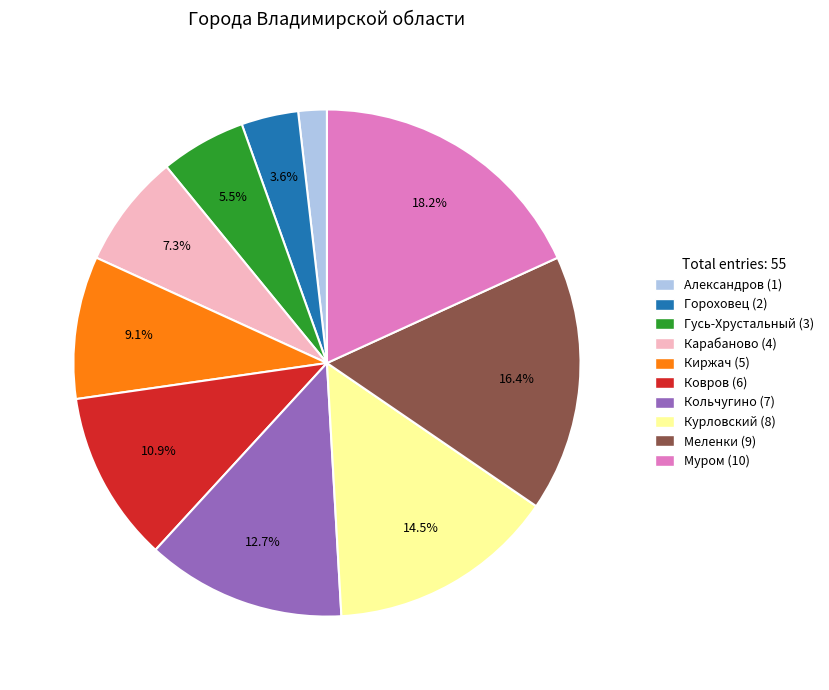

Which has a higher value, Гусь-Хрустальный (3) or Гороховец (2)?

Гусь-Хрустальный (3)